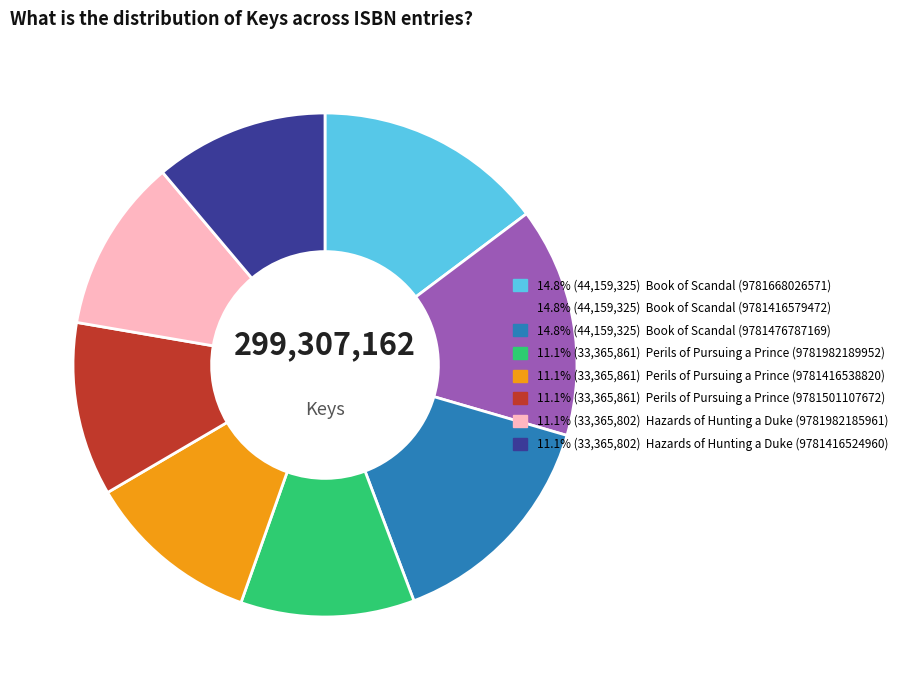

Does any single category account for the majority?

No